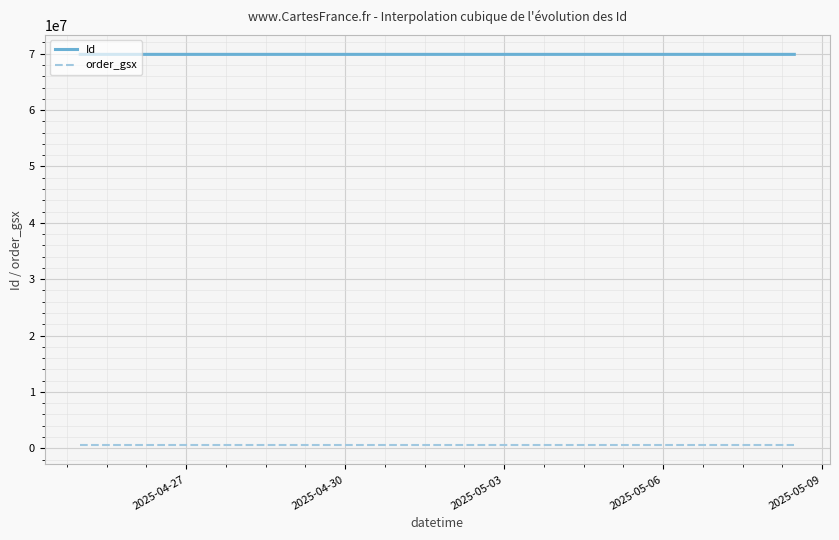

What is the approximate value of Id at 2025-04-25 03:44:29, to the nearest 10?

69885530